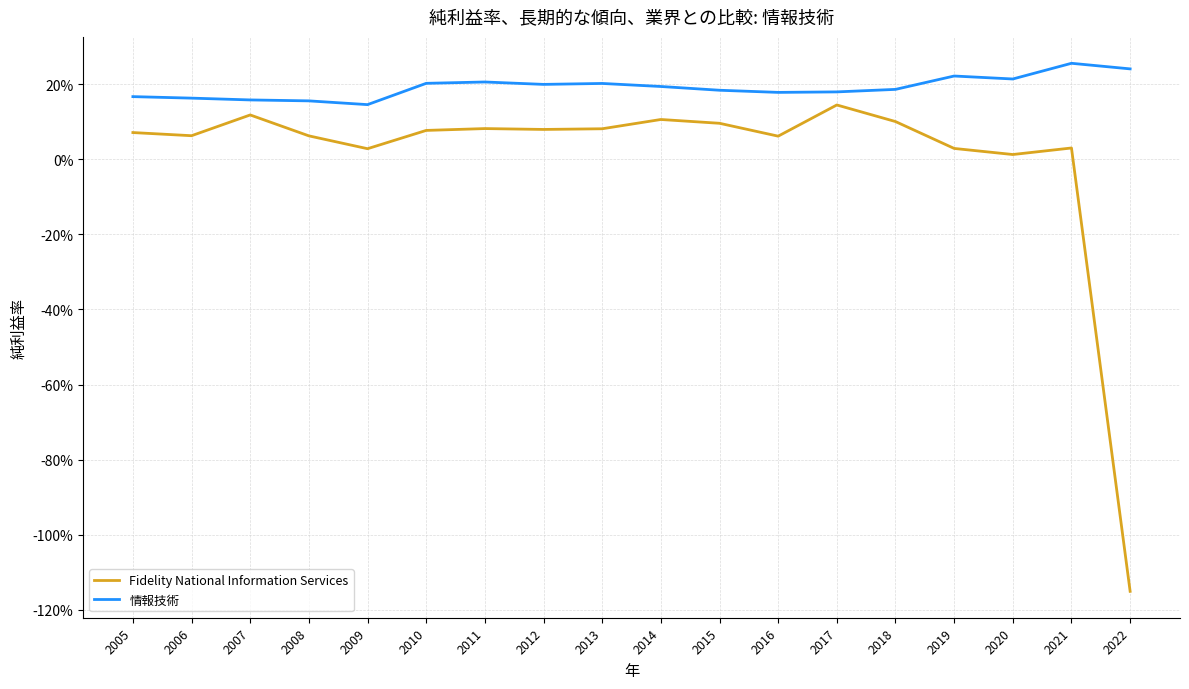

In 情報技術, how many points are higher than both neighbors (excluding endpoints)?

4